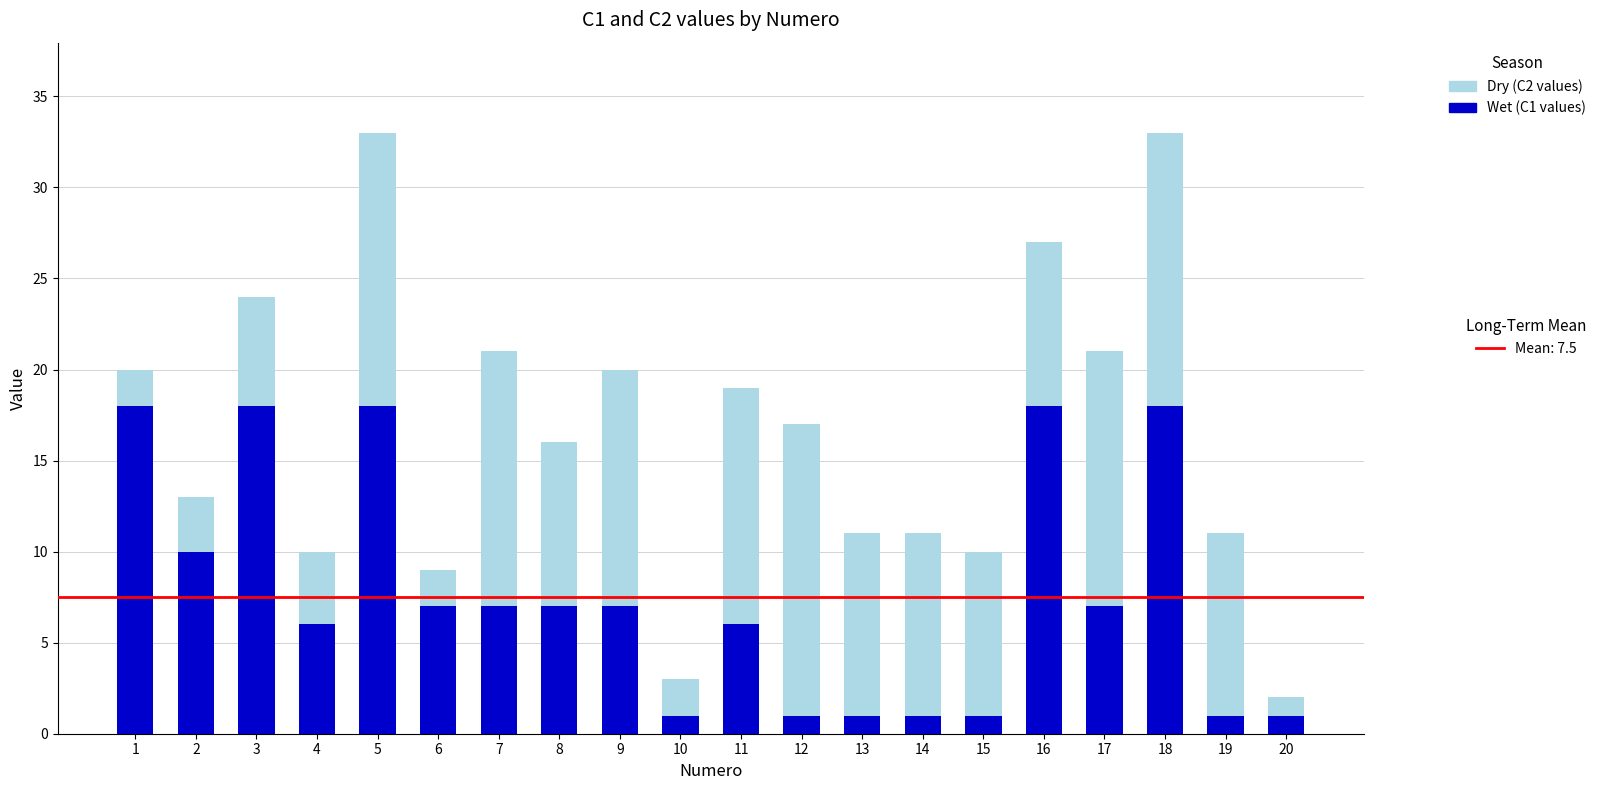

Count the number of data series in this chart.

2